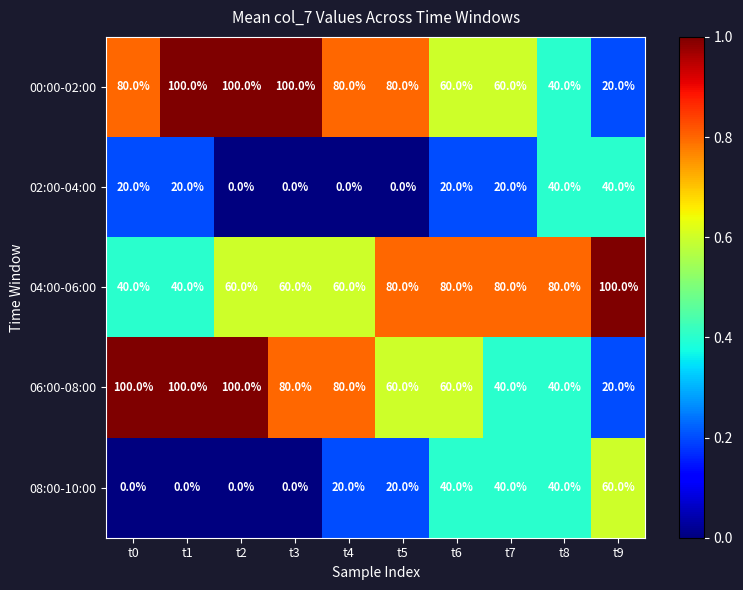

What value does the 06:00-08:00 series have at t1, to the nearest 10?

100